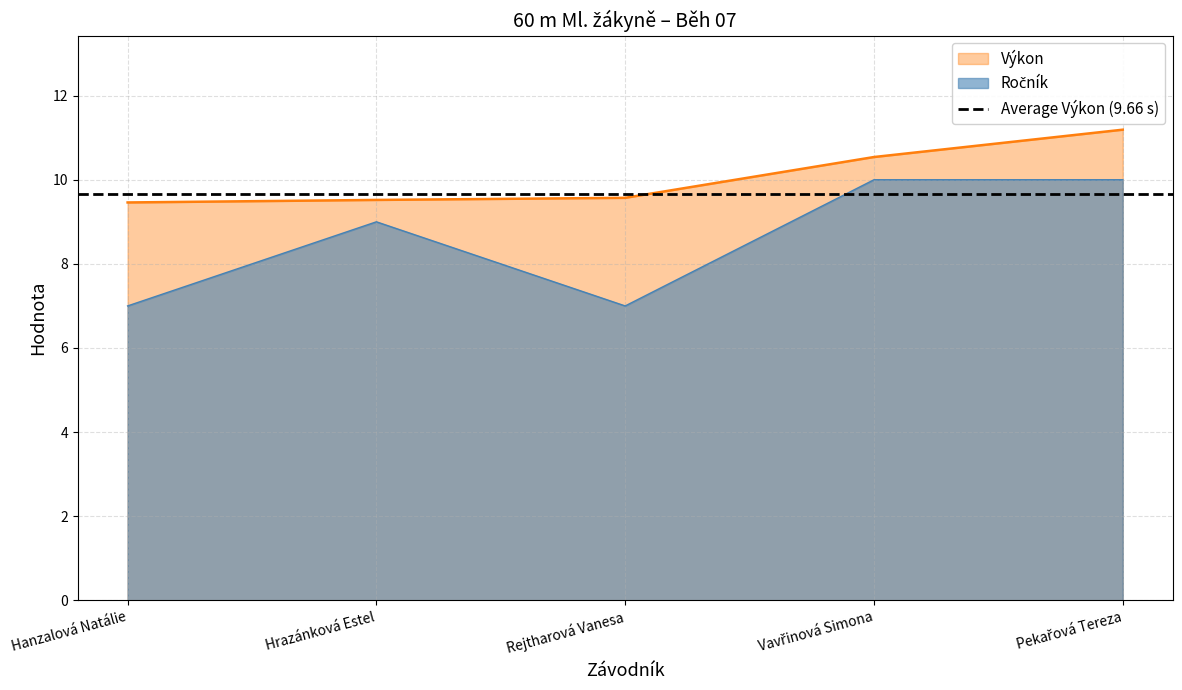

How many lines are shown in the chart?

2